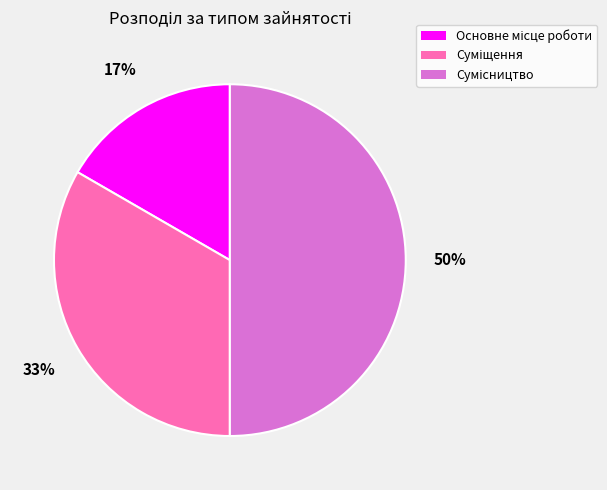

How many segments does this pie chart have?

3